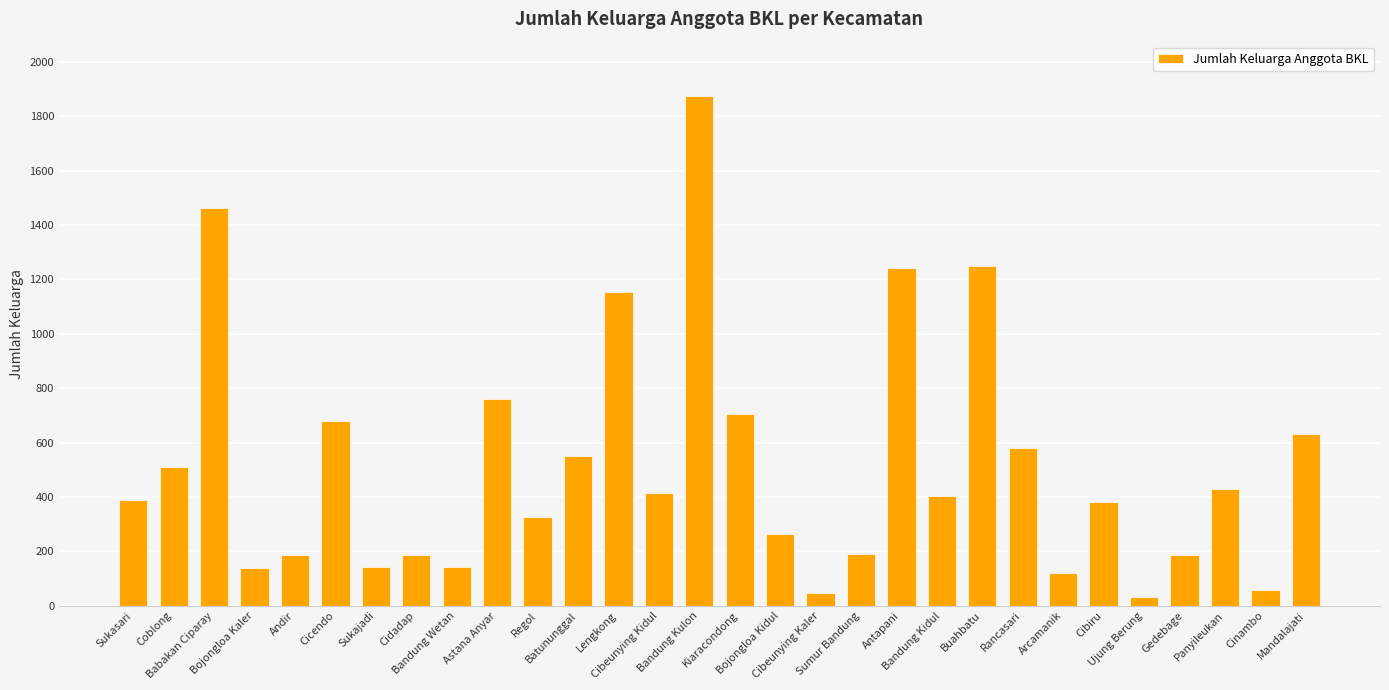

What is the approximate value at Buahbatu, to the nearest 50?

1250